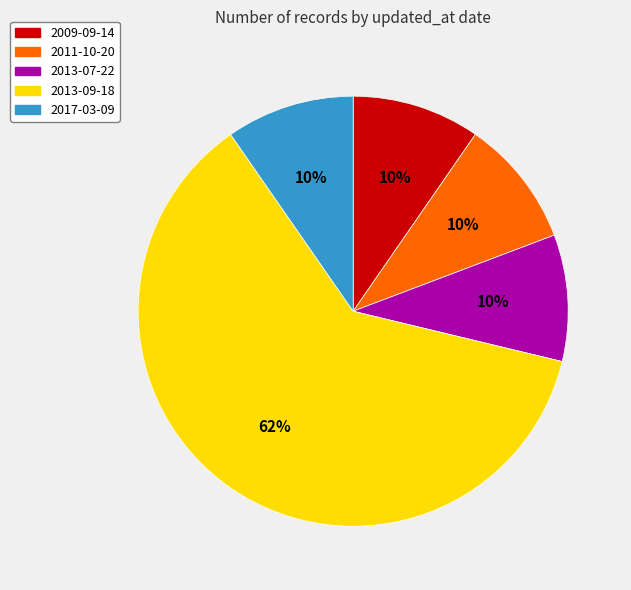

What is the largest slice in the pie chart?

2013-09-18